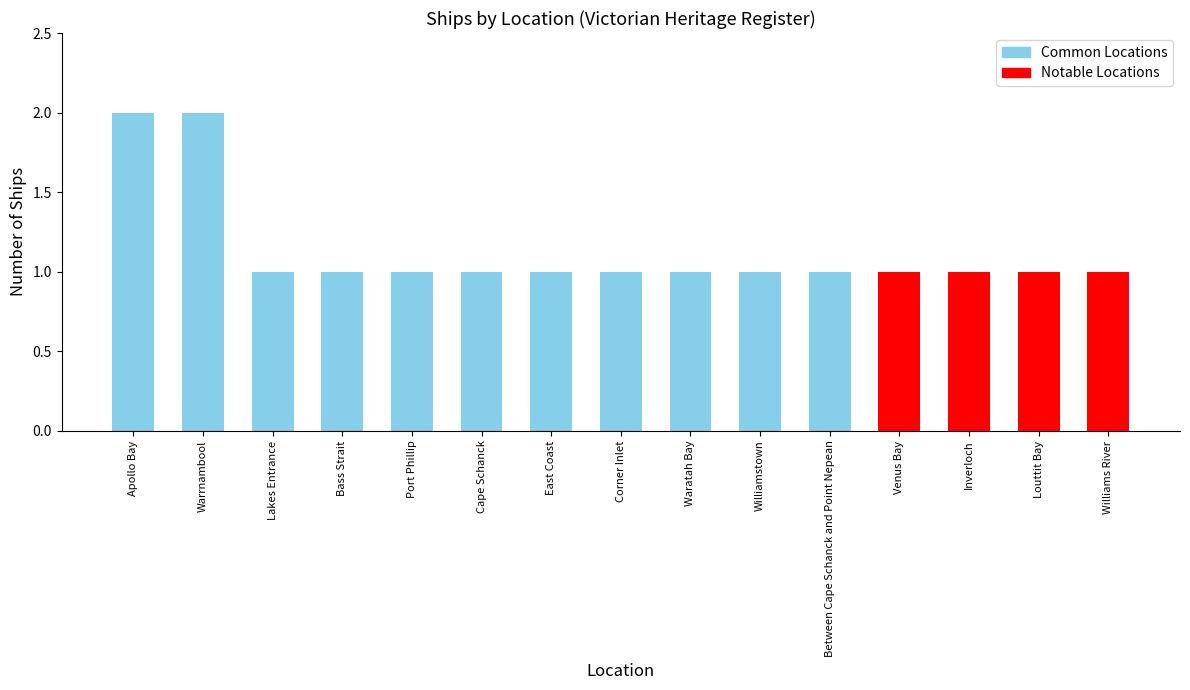

Is it true that the value at Cape Schanck is 1?

True